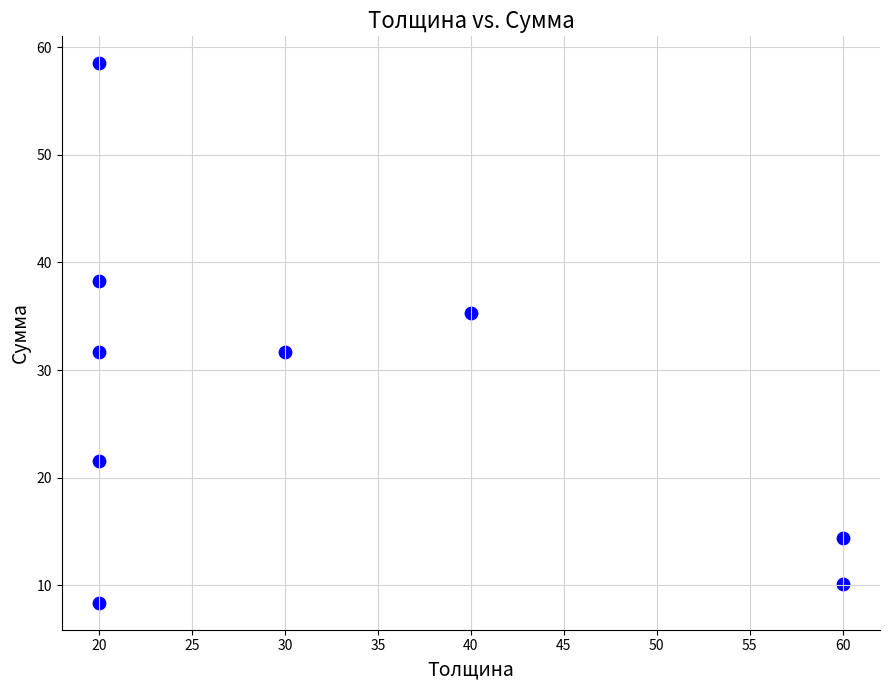

What is the average X value?

32.2